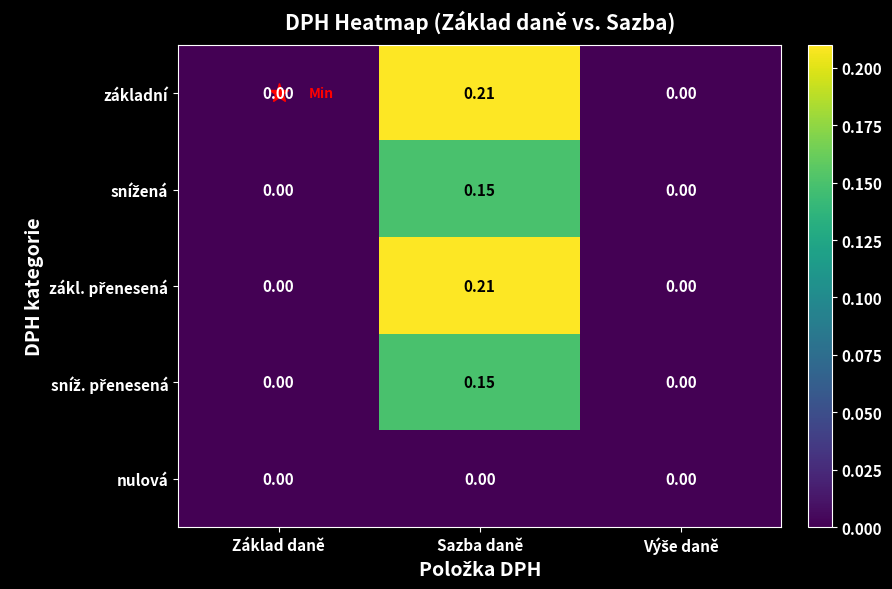

At which category is the sum across all series the highest?

Sazba daně